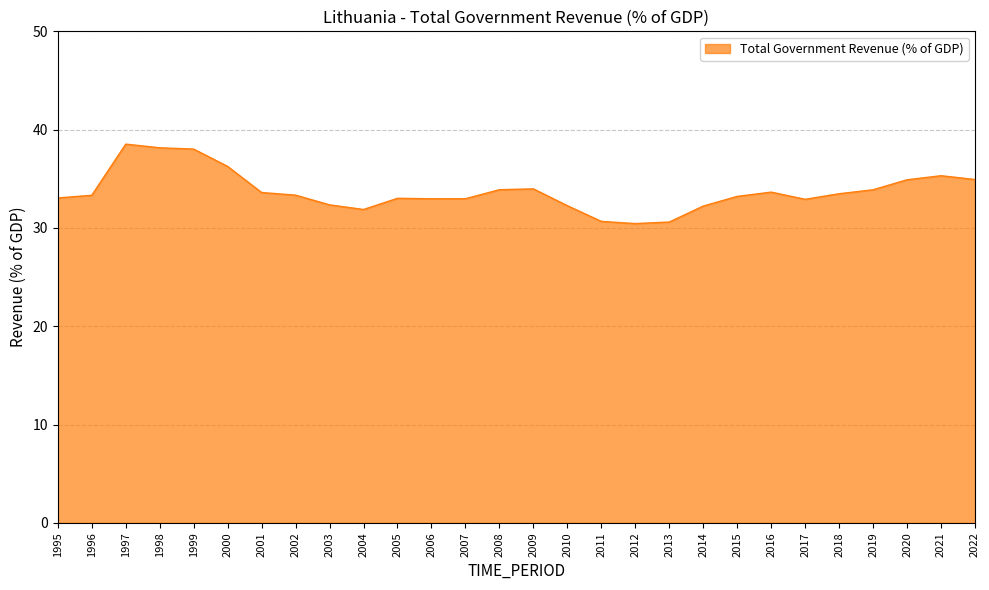

The value at 2004 is 31.9. True or false?

True